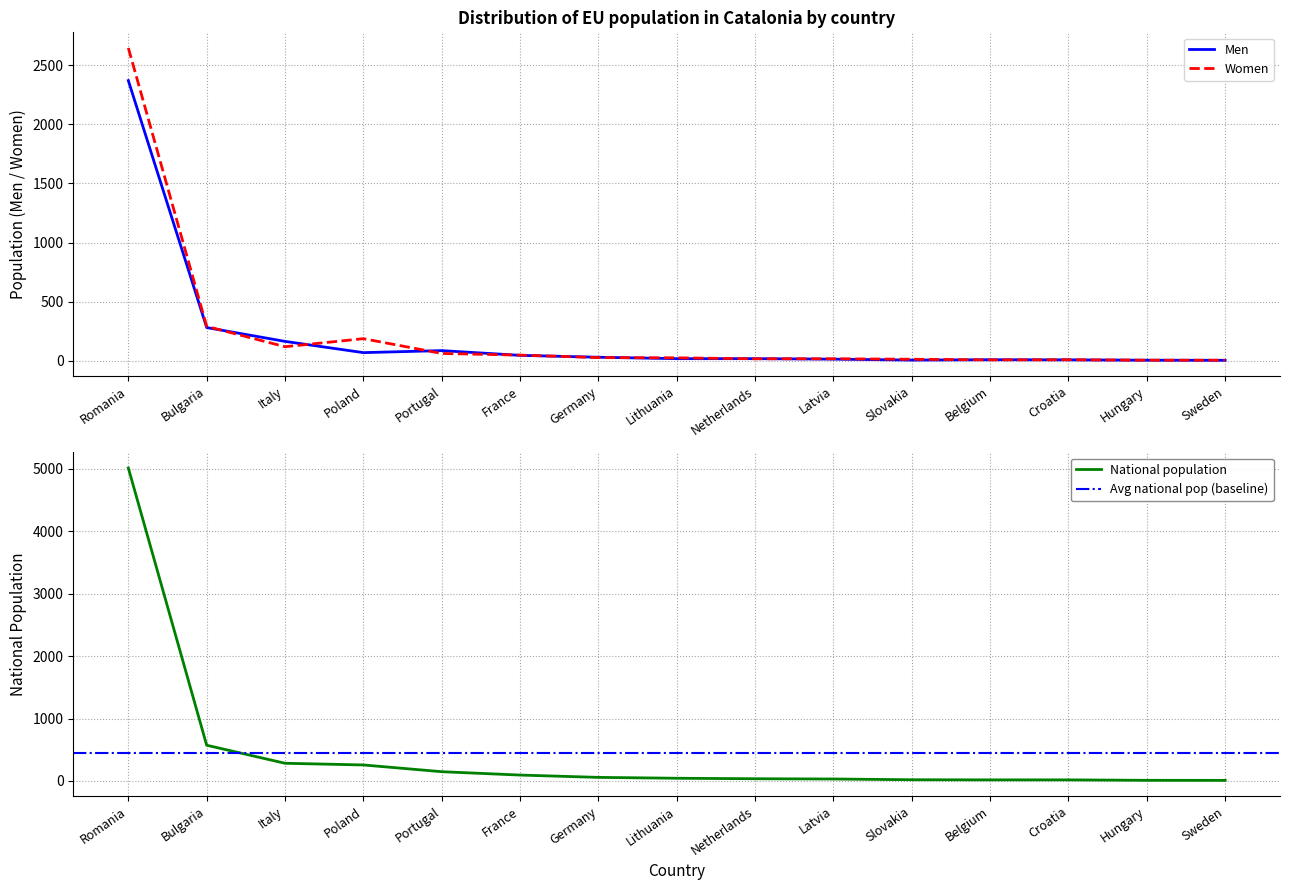

Read the Women value at Portugal, to the nearest 10.

60